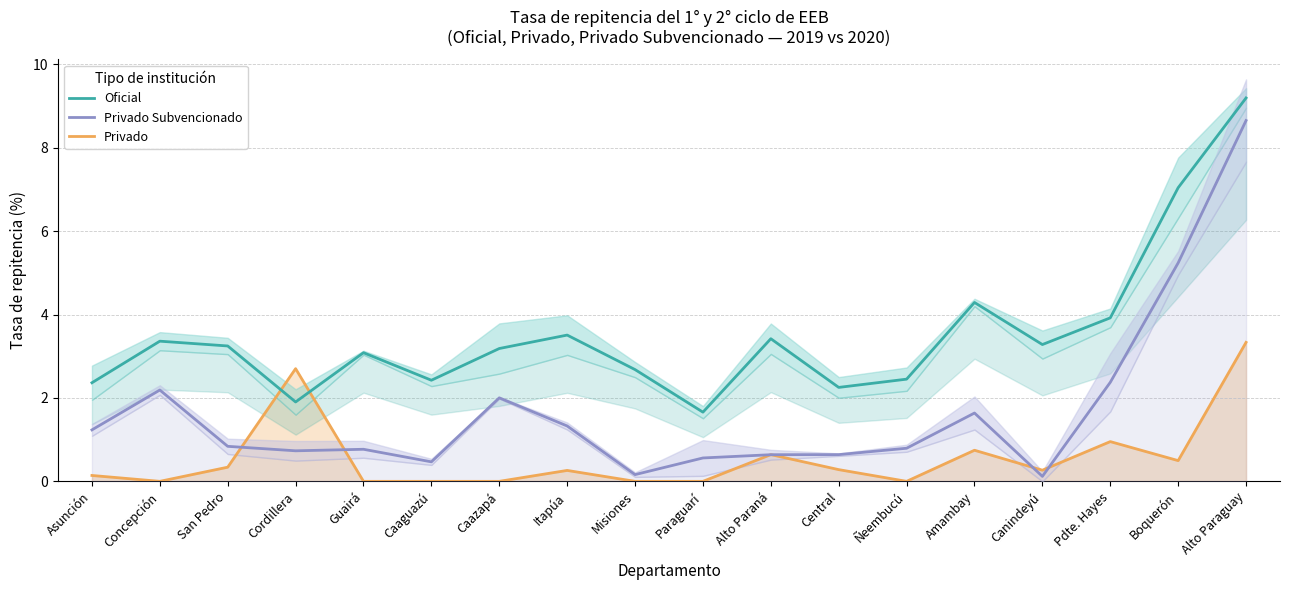

How many values in the Oficial series are below 3?

7